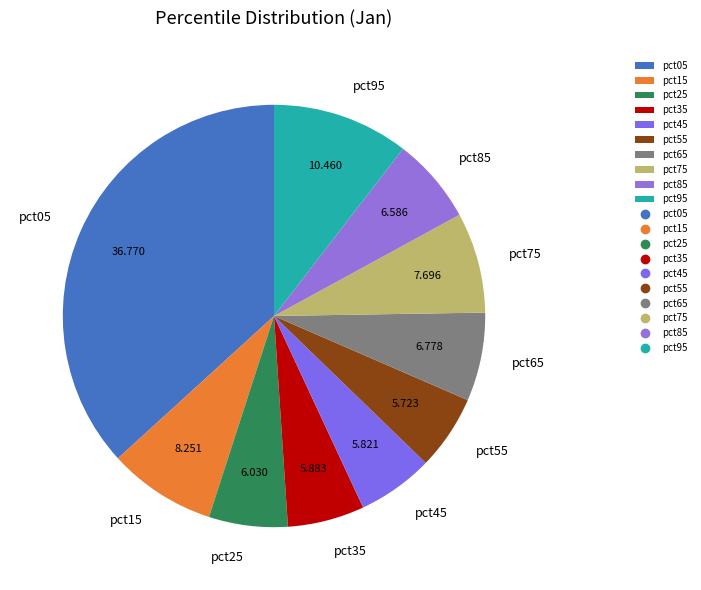

Does pct05 account for over 50% of the chart?

No